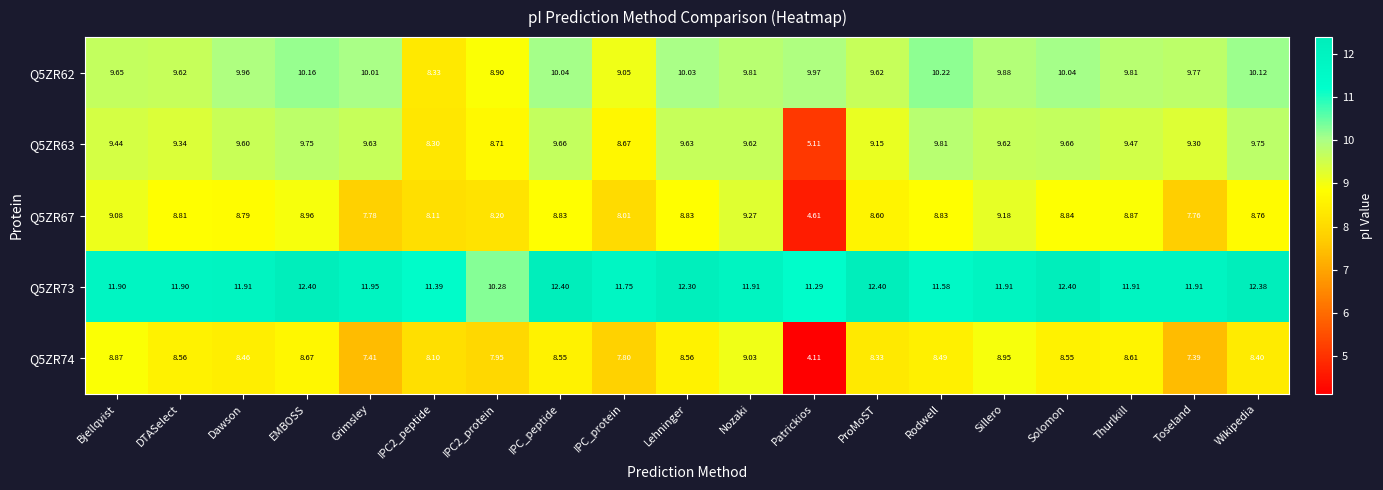

Which series has the widest spread of values?

Q5ZR74